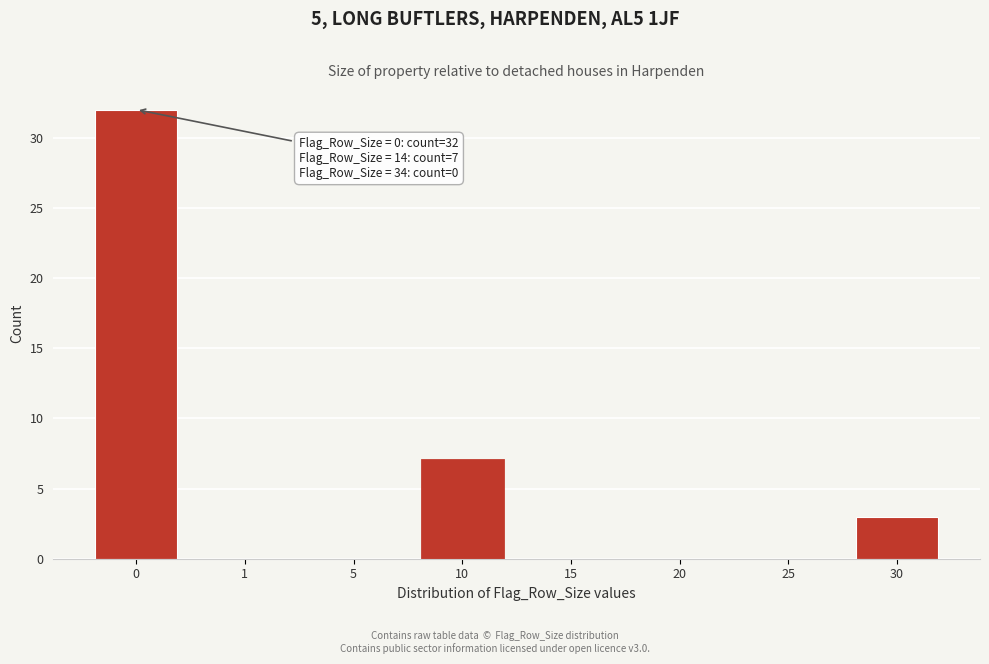

Reading left to right, list all the values displayed in this chart.

0=32	1=0	5=0	10=7	15=0	20=0	25=0	30=3